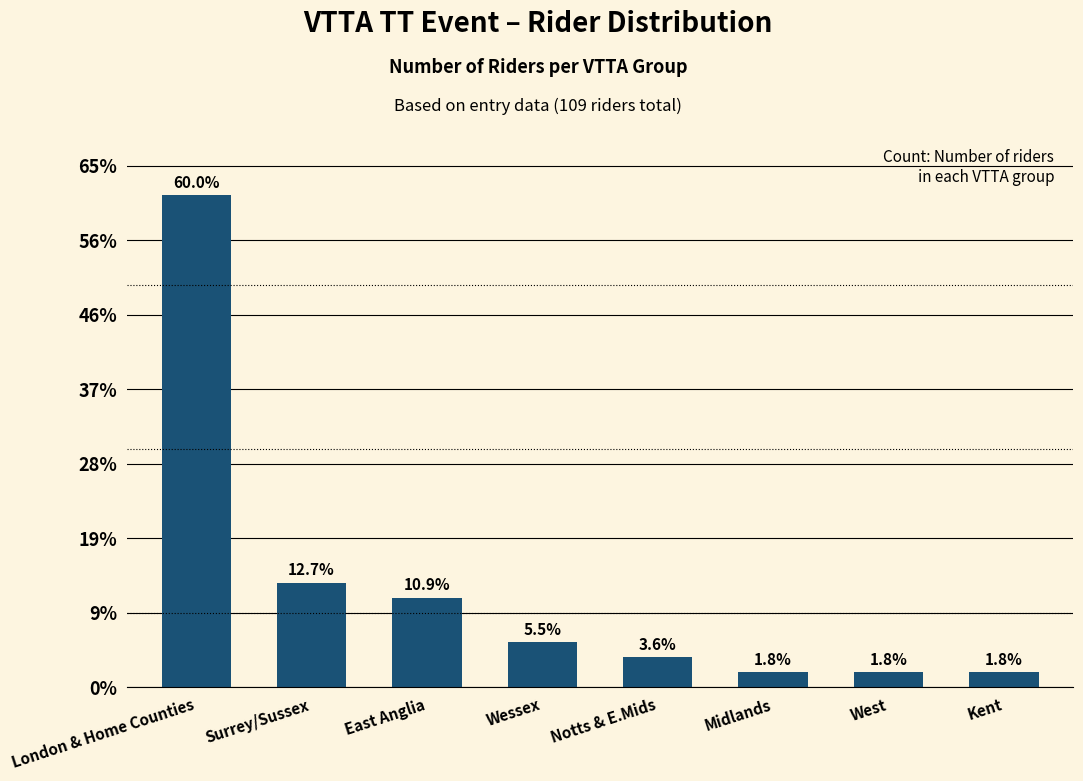

Does the chart contain any negative values?

No